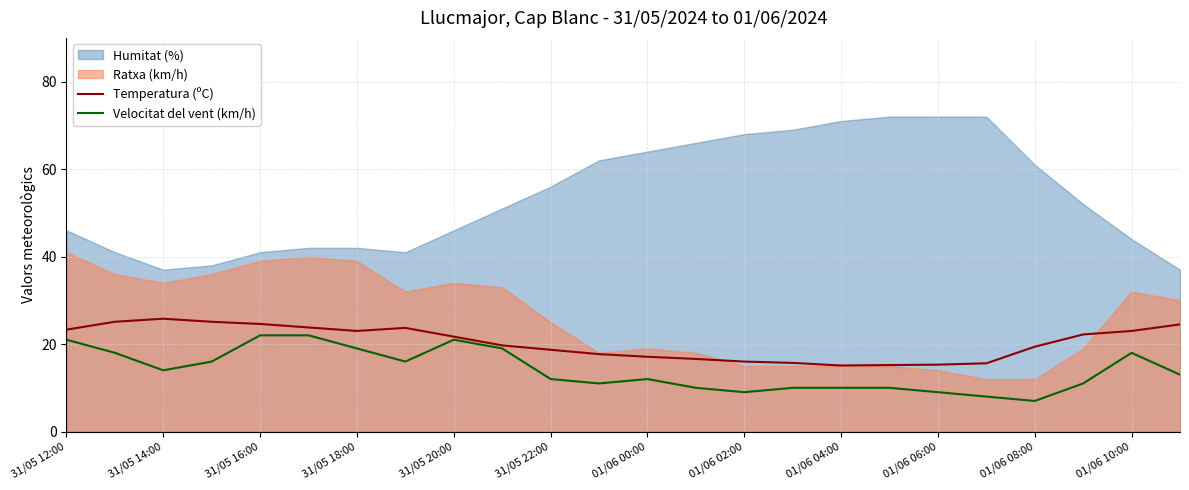

The Velocitat del vent (km/h) series shows 10.0 at 01/06 04:00. True or false?

True